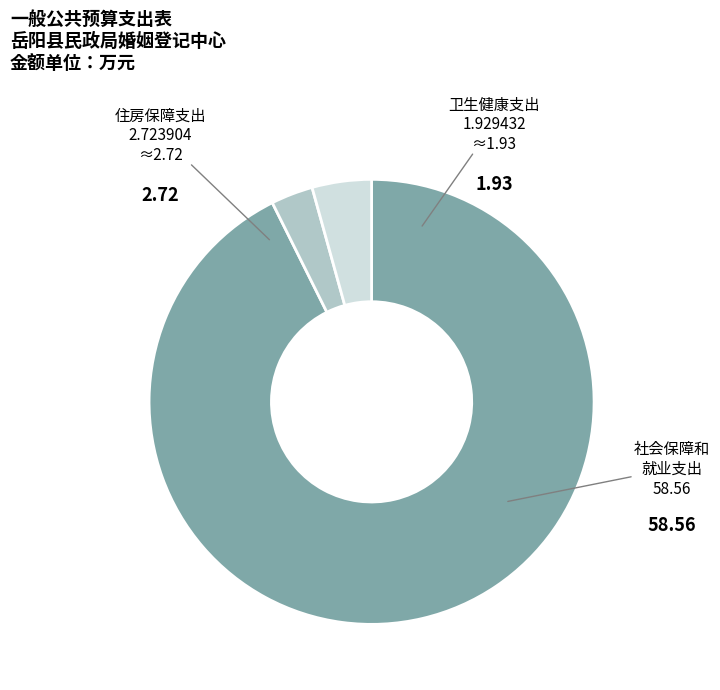

To the nearest percent, what is the difference between the largest and smallest slice percentages?

90%